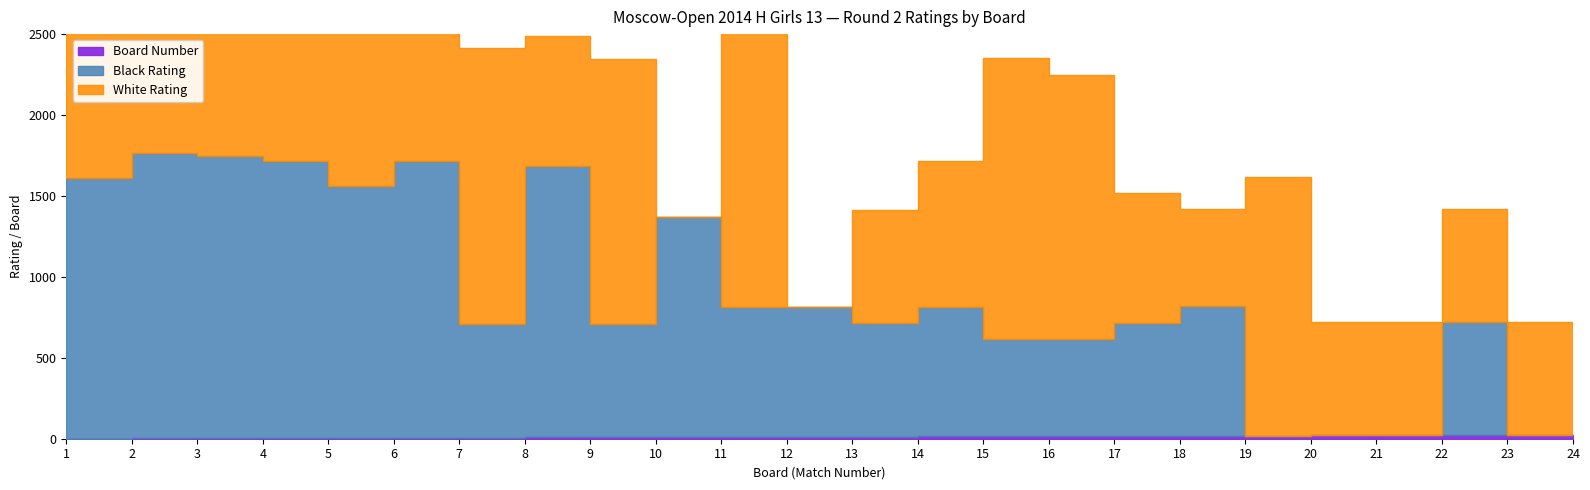

Is it true that Board Number equals 20 at 20?

True